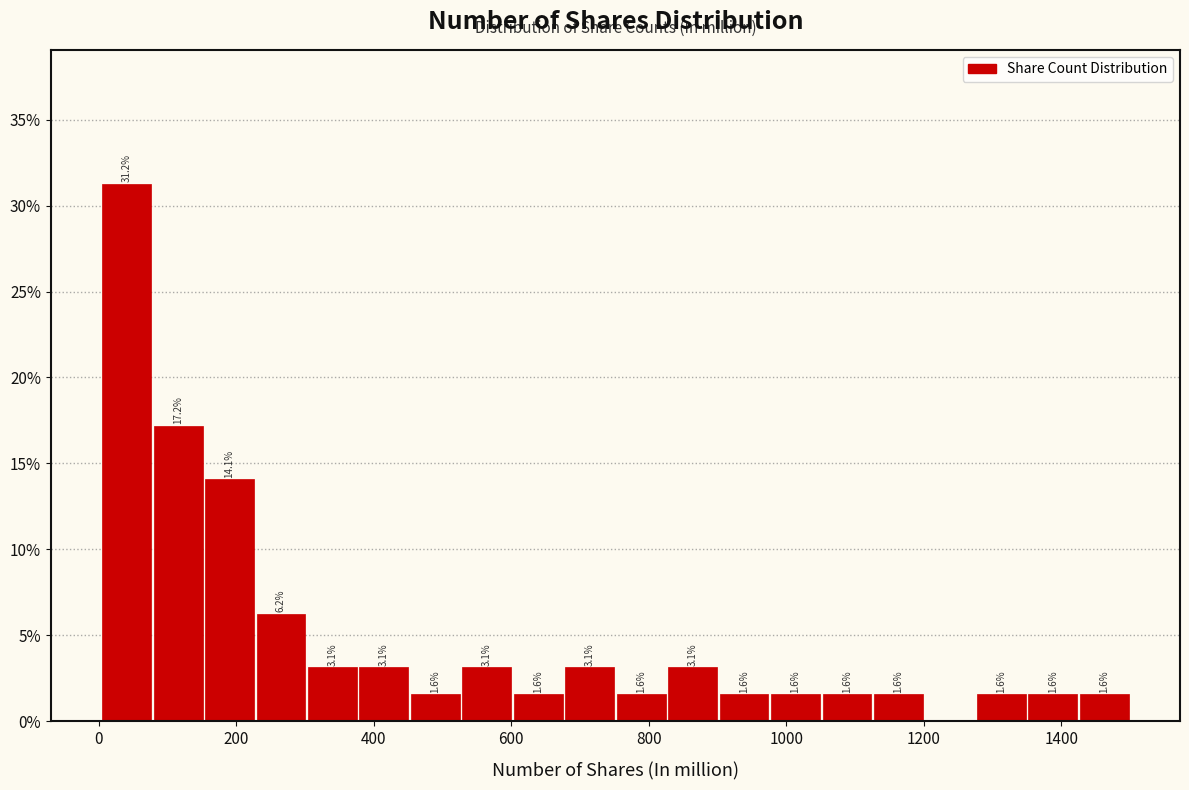

Around what value on the x-axis is the tallest bar? Give the approximate position of its centre, as read against the axis.

40